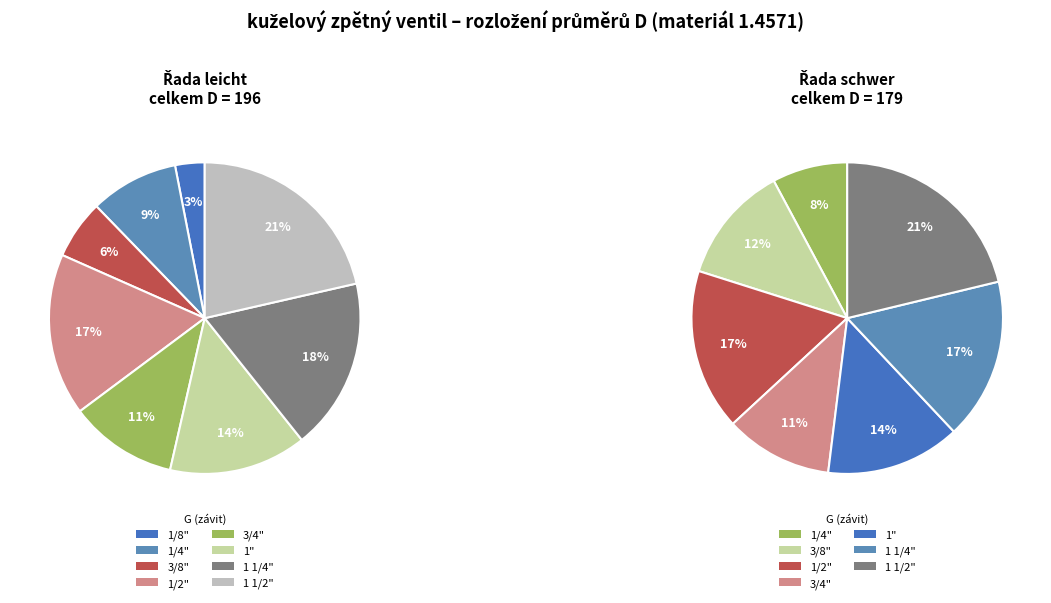

To the nearest percent, what is the difference between the largest and smallest slice percentages?

18%